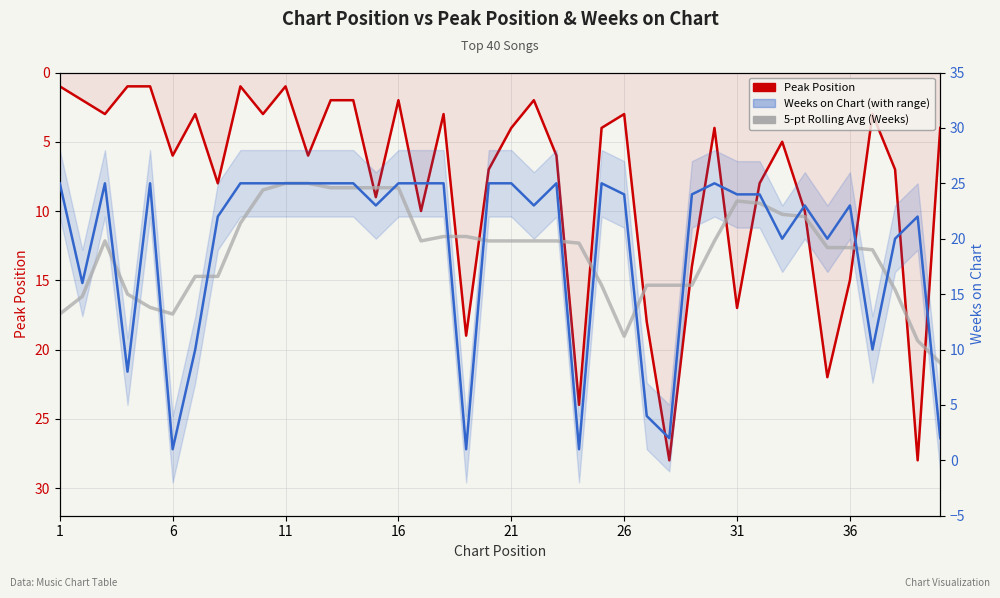

Where is 5-pt Rolling Avg (Weeks) nearest to the value 16?

26